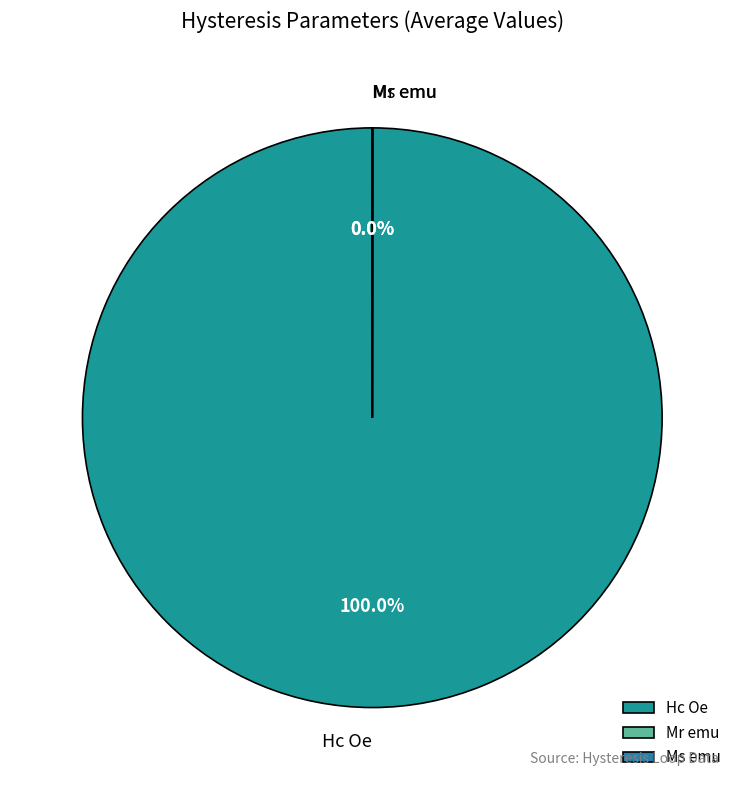

Which category has the biggest portion of the pie?

Hc Oe